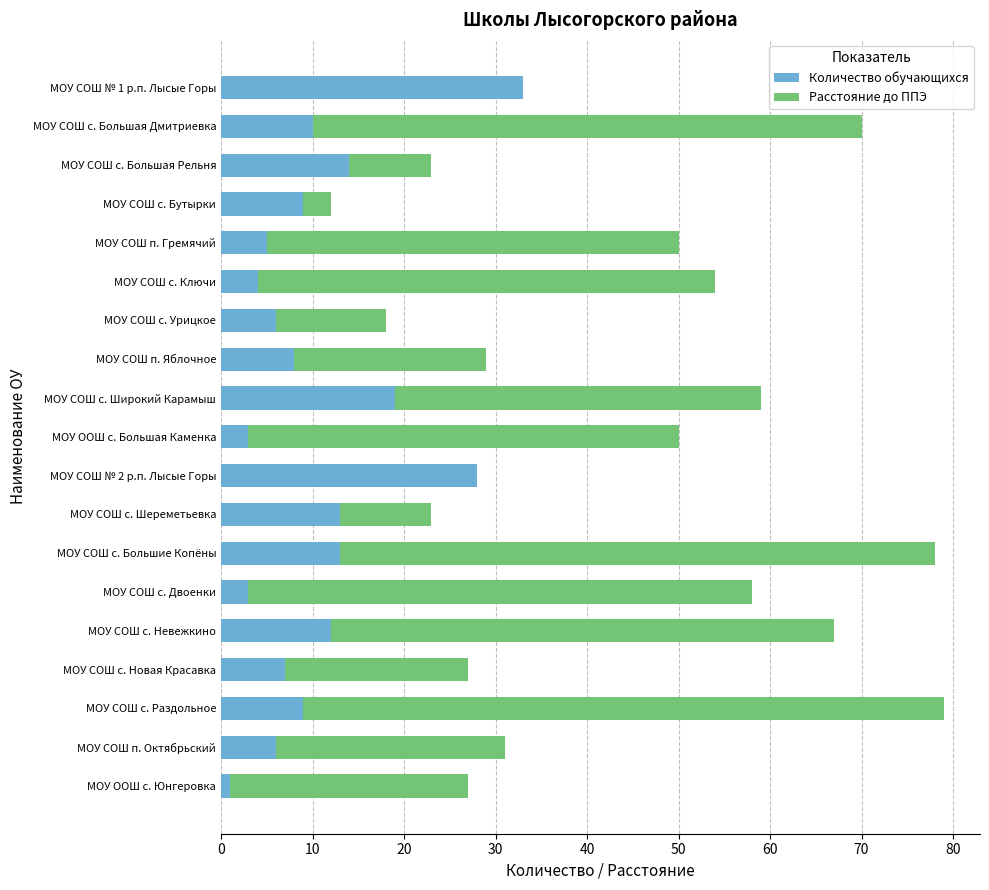

What is the sum of all Количество обучающихся values?

203